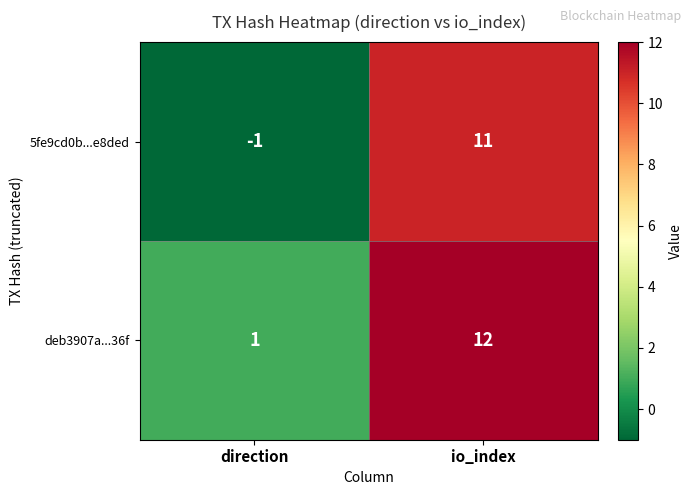

What is the sum of all deb3907a...36f values?

13